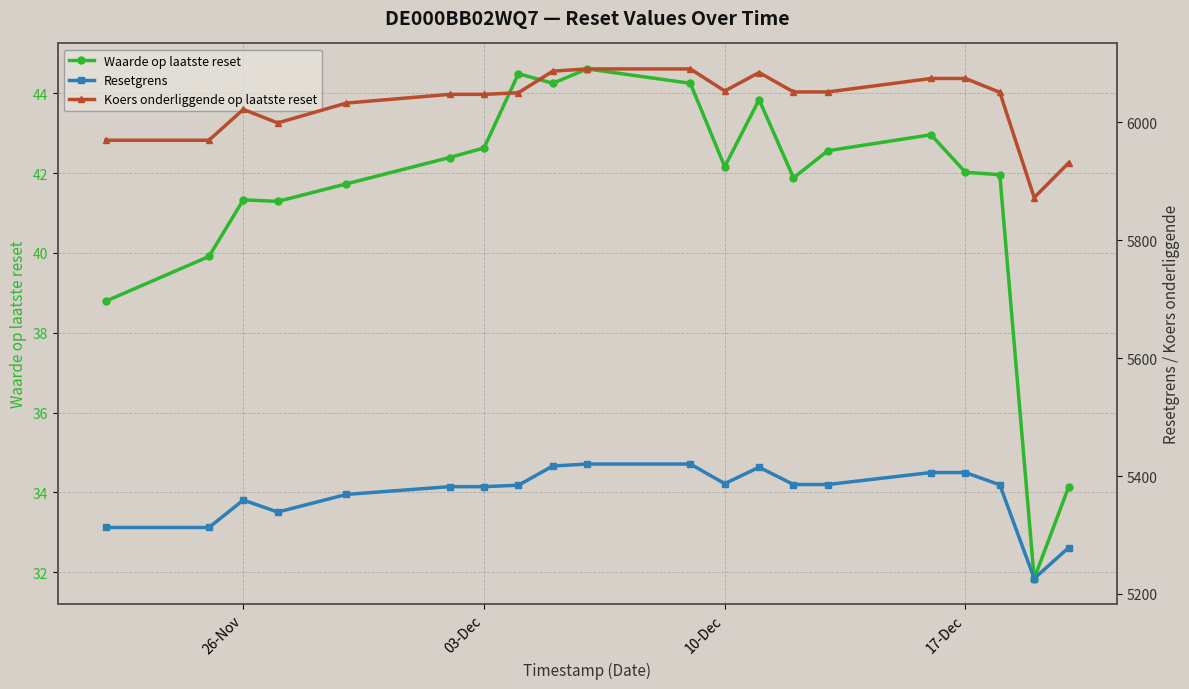

Is it true that Waarde op laatste reset equals 72.2 at 17-Dec?

False